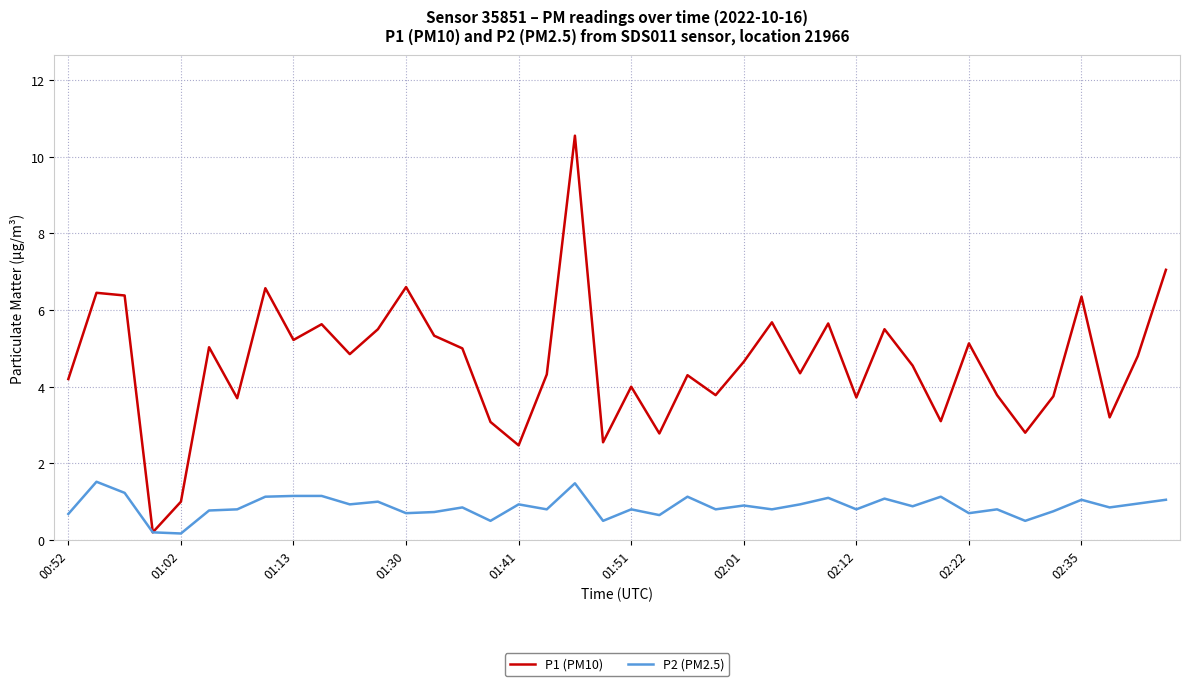

List the series in order of their peak value, highest first.

P1 (PM10), P2 (PM2.5)